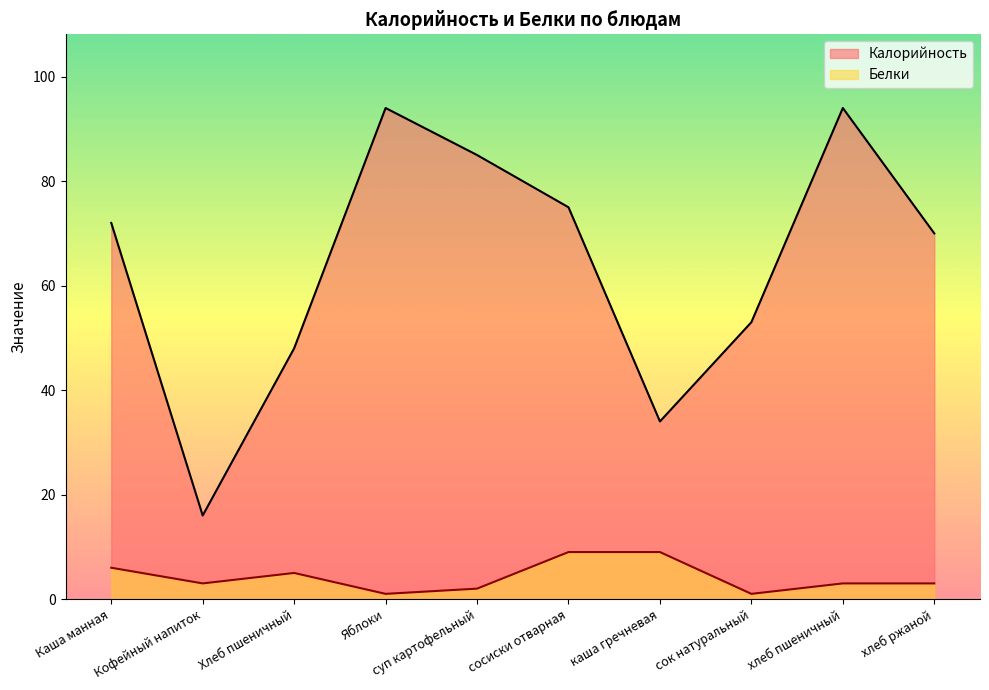

Does the chart have visible grid lines?

No